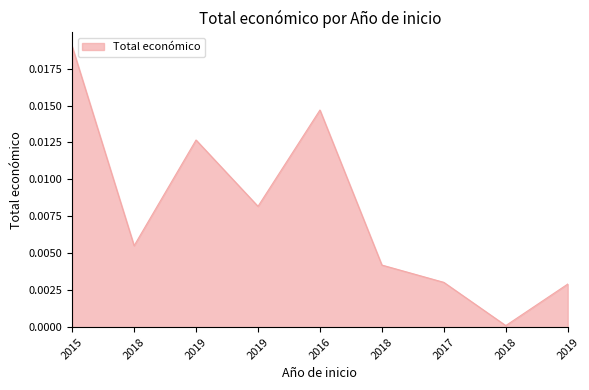

How many lines are shown in the chart?

1